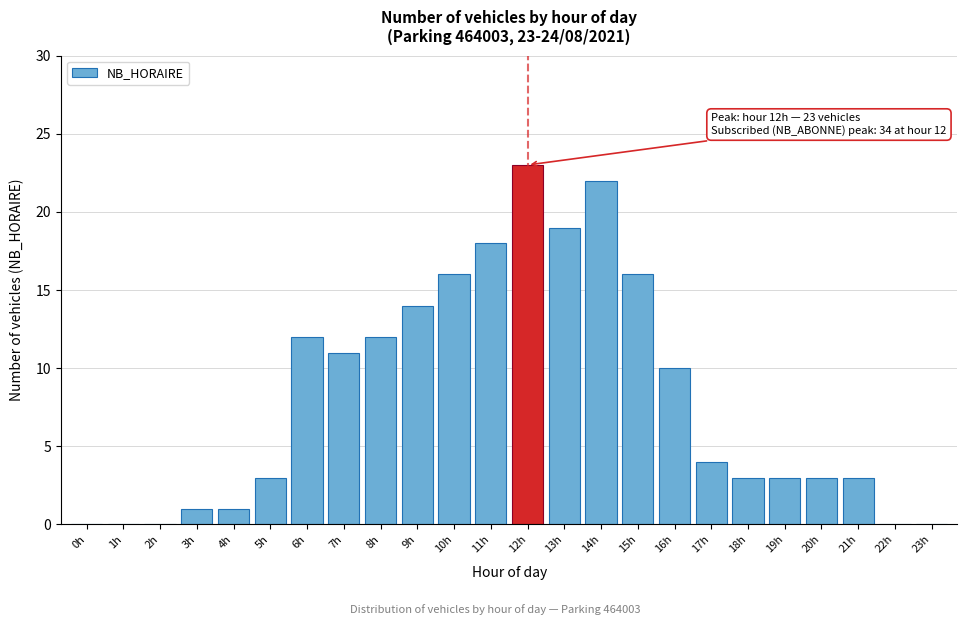

Between 16h and 13h, which is larger?

13h